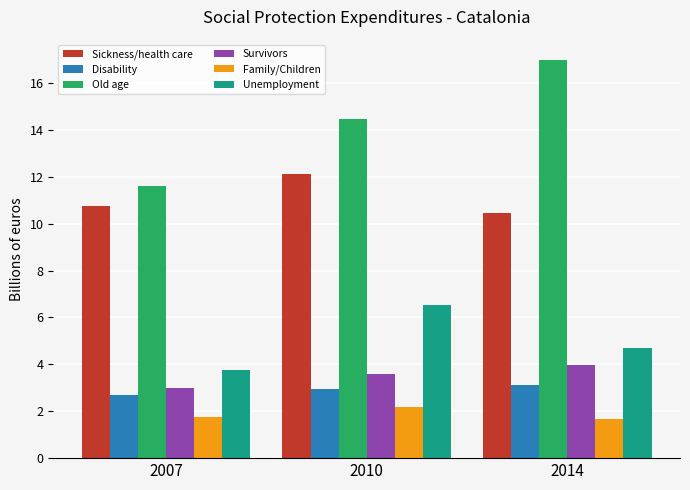

What are all the series names shown in the legend?

Sickness/health care, Disability, Old age, Survivors, Family/Children, Unemployment